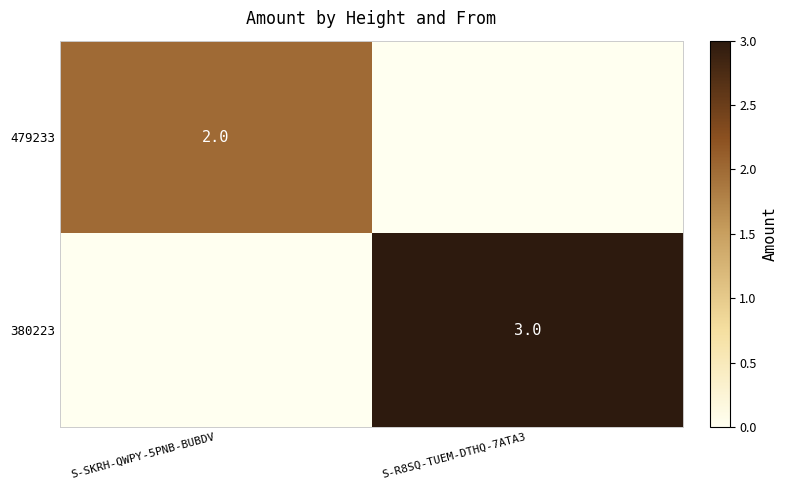

The 479233 series shows 2 at S-SKRH-QWPY-5PNB-BUBDV. True or false?

True